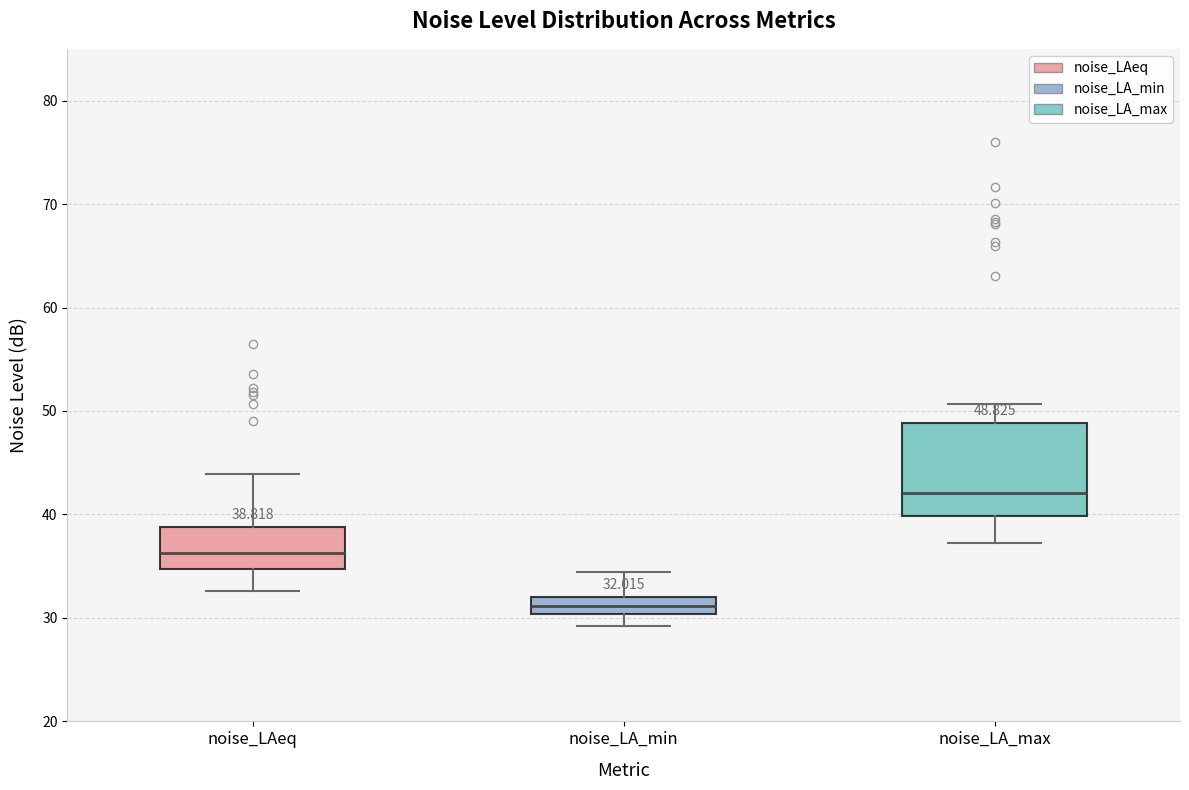

Which box is the tallest, from its lower edge to its upper edge?

noise_LA_max